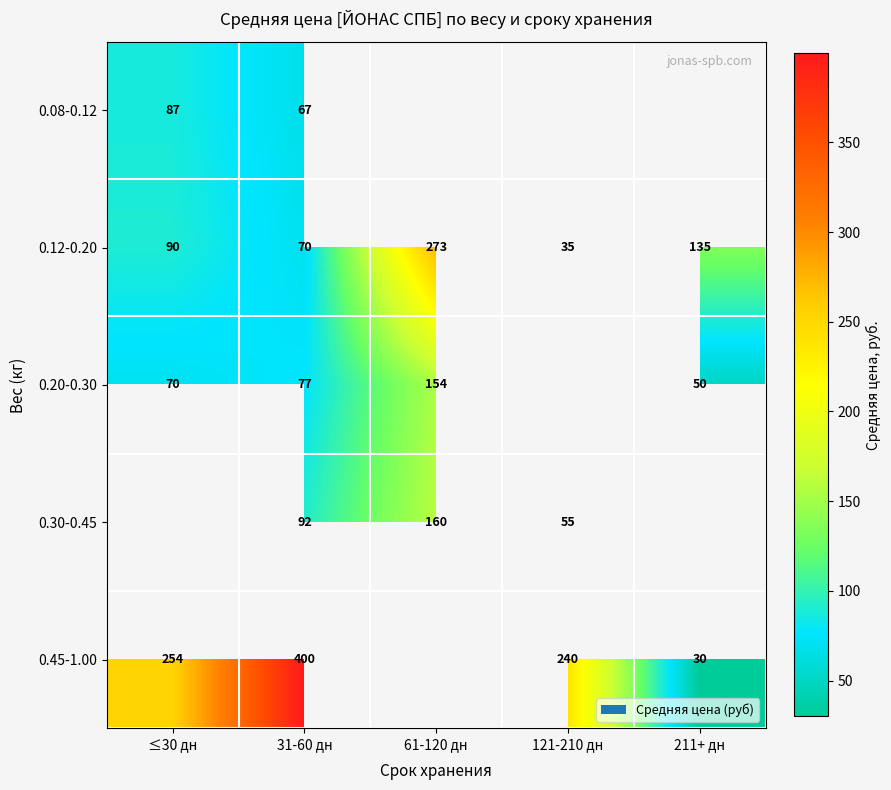

Is it true that 0.45-1.00 equals 408 at ≤30 дн?

False